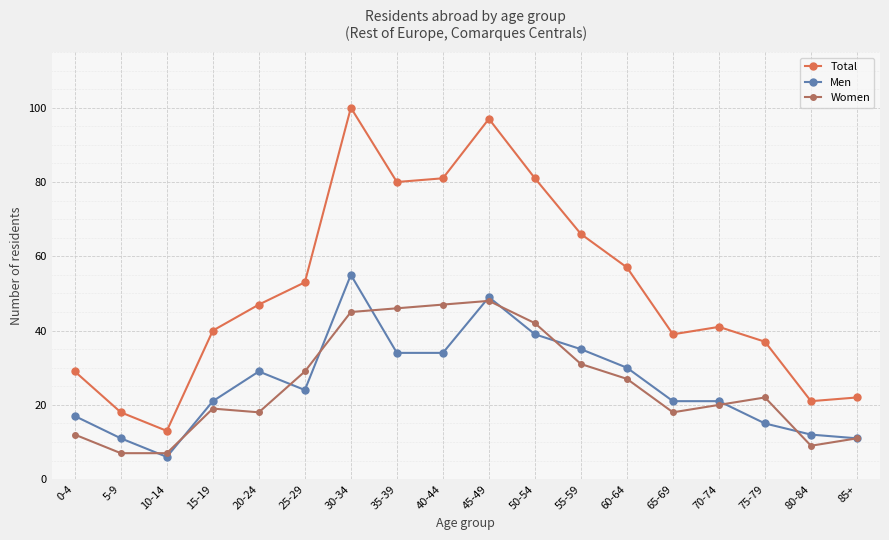

True or false: Women and Total cross at least once.

False